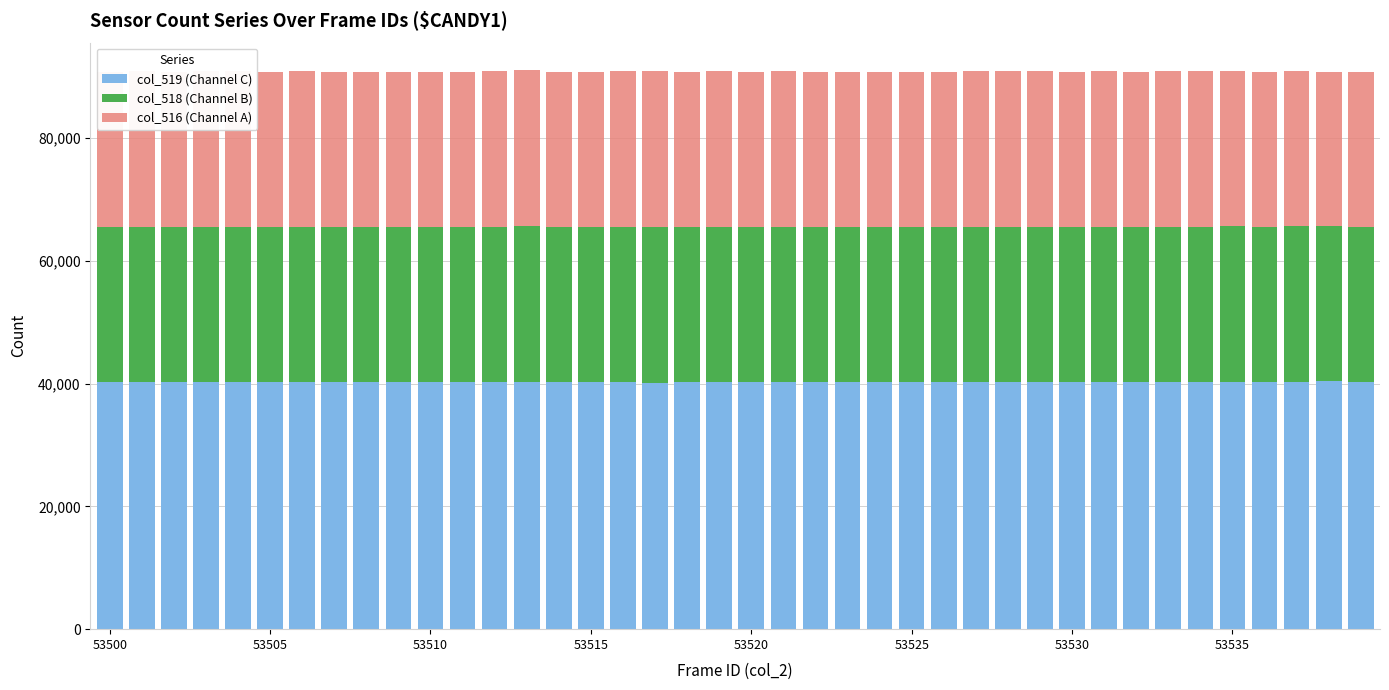

What is the maximum value for col_519 (Channel C)?

40374